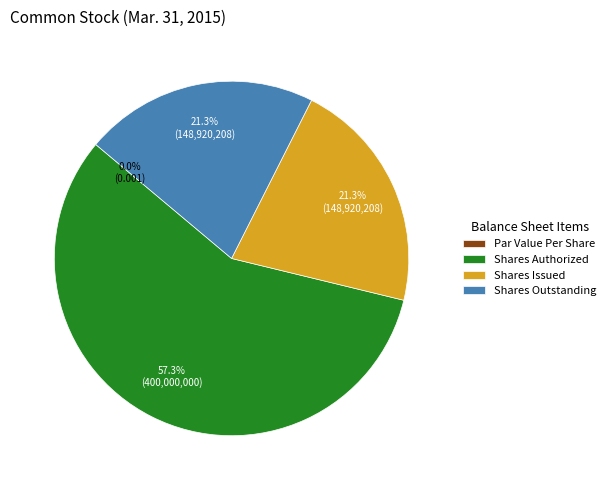

Which category has the biggest portion of the pie?

Common stock, shares authorized